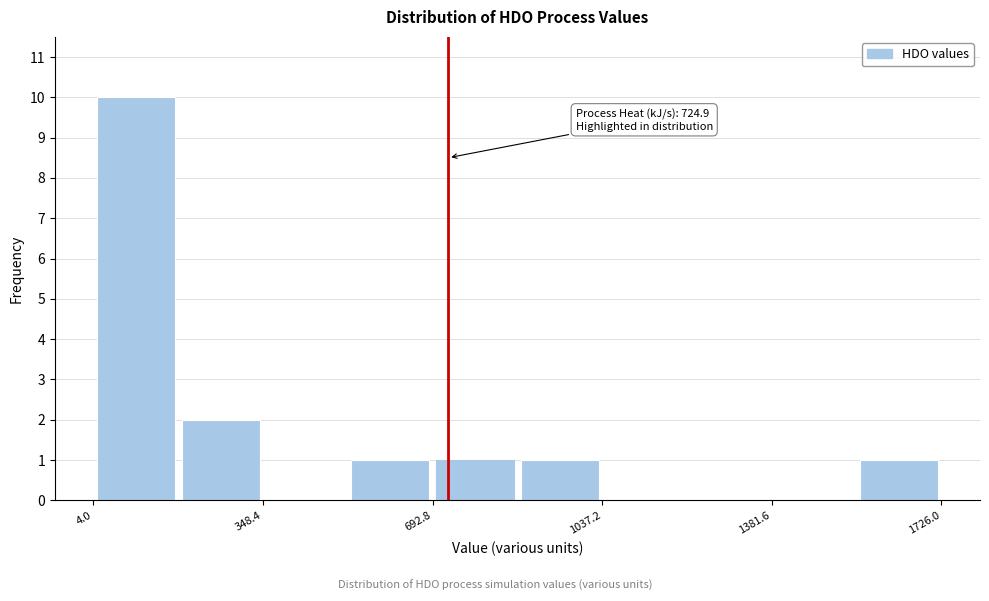

Read against the x-axis, roughly where is the centre of the tallest bar?

100